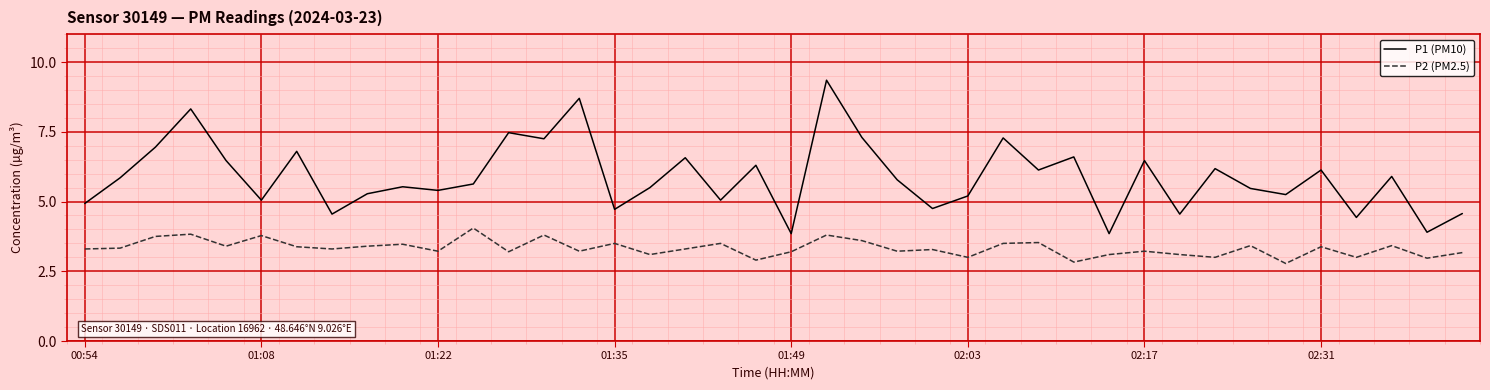

Which series has the largest total across all categories?

P1 (PM10)